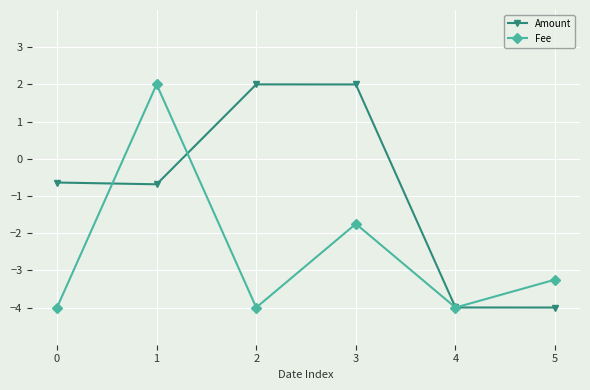

What is the highest value of the Amount series?

2.0